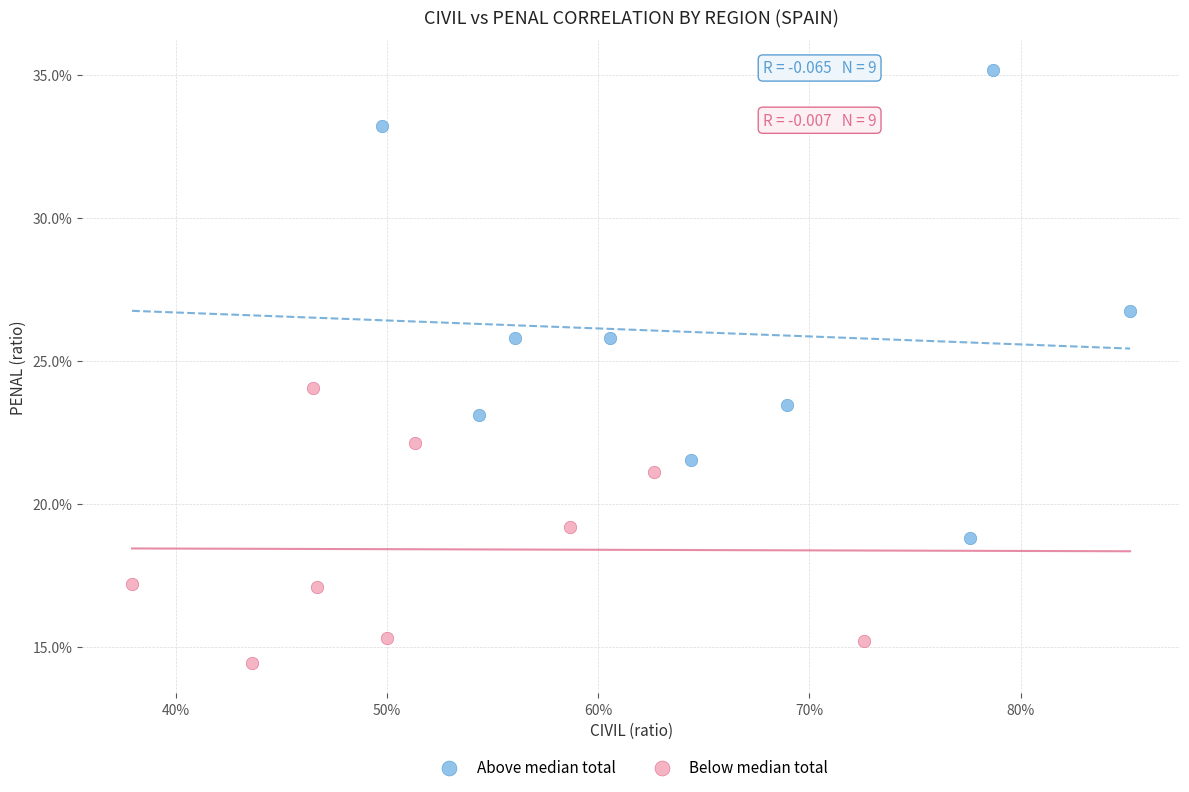

Which series contains the lowest Y value?

Below median total